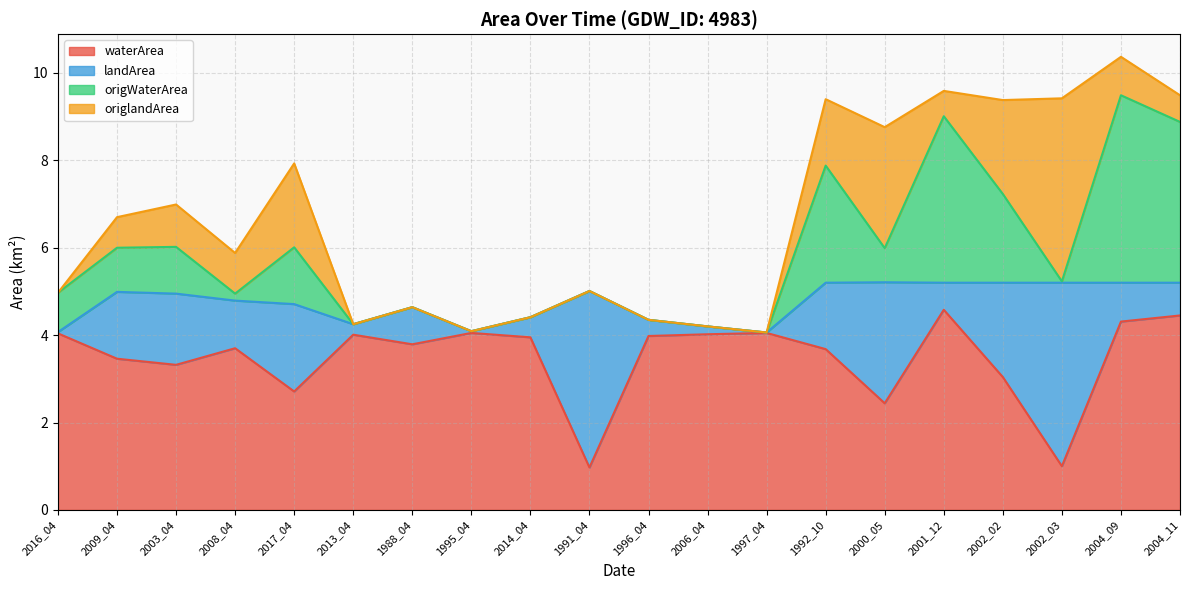

The value of waterArea at 2008_04 is 3.7. True or false?

True